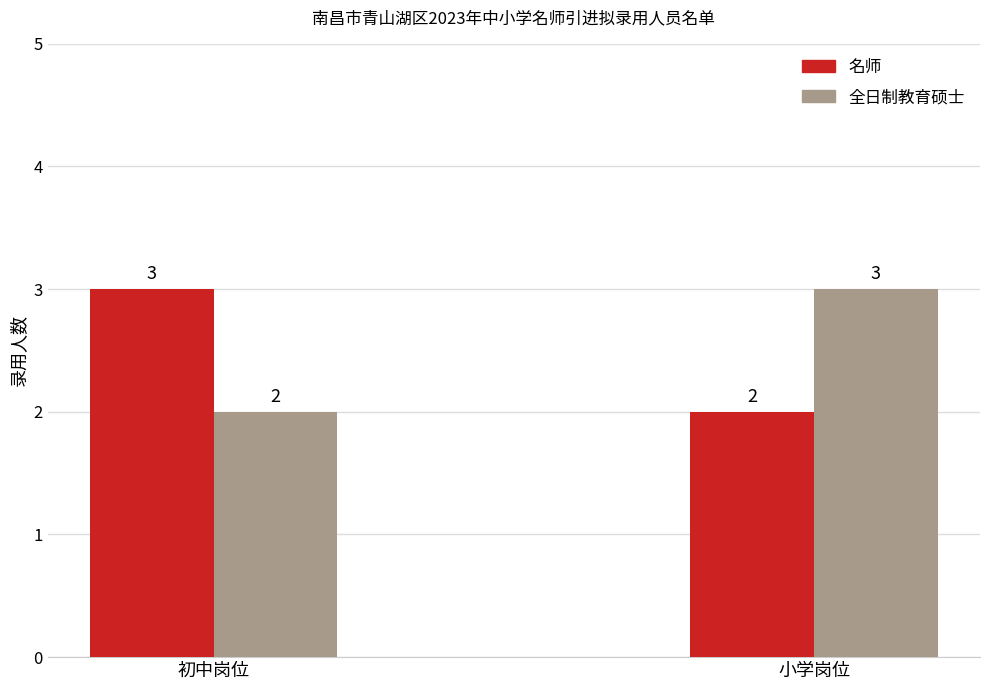

How many bars are there in each group?

2